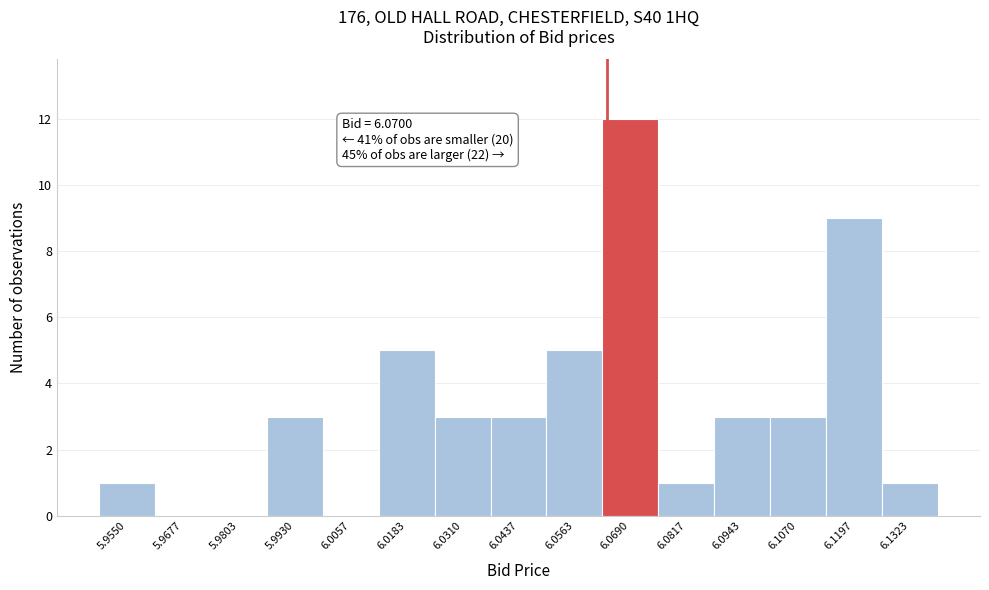

Reading left to right, extract all data points from this chart.

5.9550=1	5.9677=0	5.9803=0	5.9930=3	6.0057=0	6.0183=5	6.0310=3	6.0437=3	6.0563=5	6.0690=12	6.0817=1	6.0943=3	6.1070=3	6.1197=9	6.1323=1